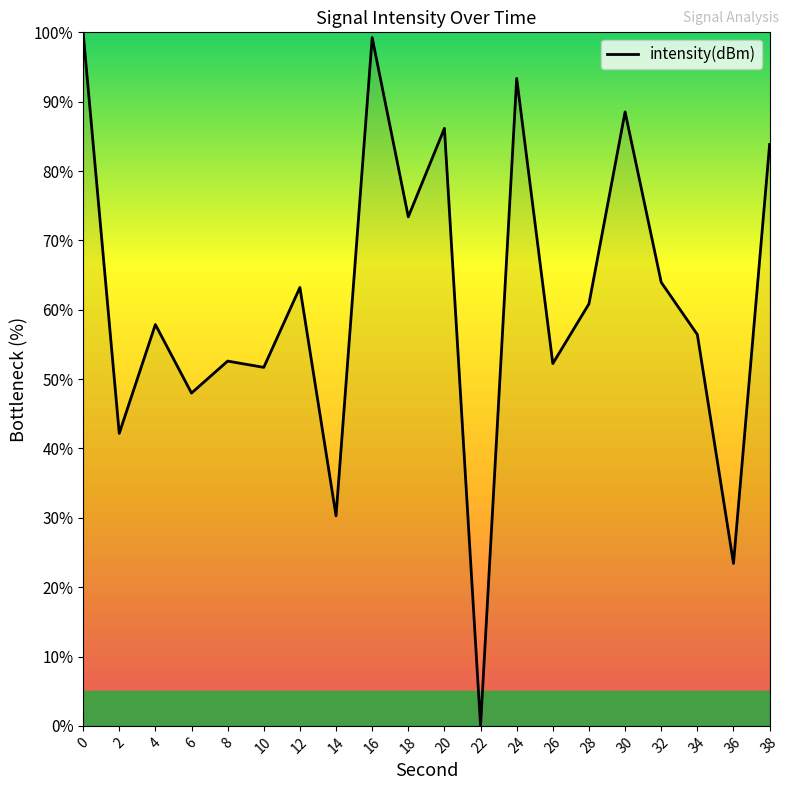

What is the difference between the values at 18 and 0?

26.6